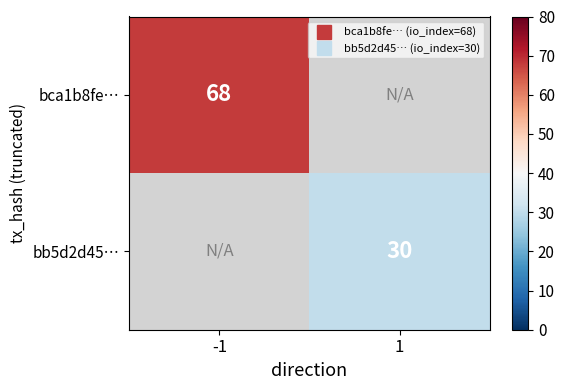

What is the total value across all series at -1?

68